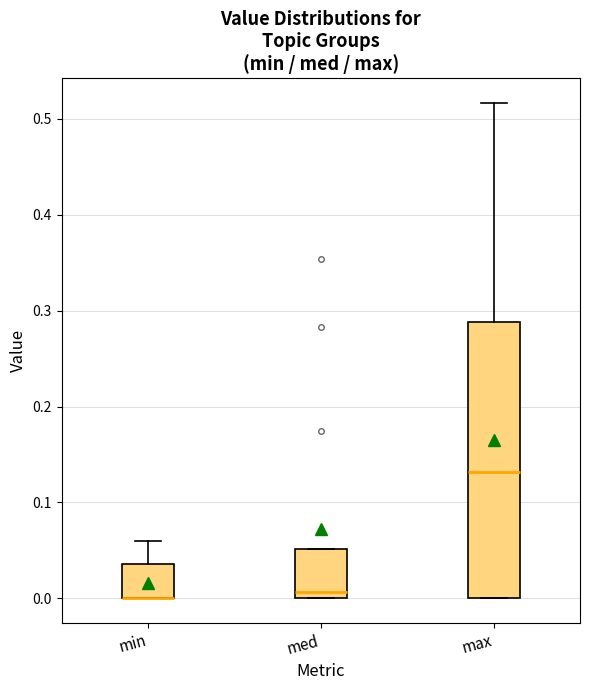

Reading left to right, transcribe this box plot: for each box, give where its median line is, the range the box spans, and where its two whiskers end, as read against the y-axis. The values are not printed on the chart, so give them approximately, as read against the axis.

min: median 0.00 (drawn on the box's lower edge), box 0.00 to 0.04, whiskers 0.00 to 0.06
med: median 0.01, box 0.00 to 0.05, whiskers 0.00 to 0.05
max: median 0.13, box 0.00 to 0.29, whiskers 0.00 to 0.52